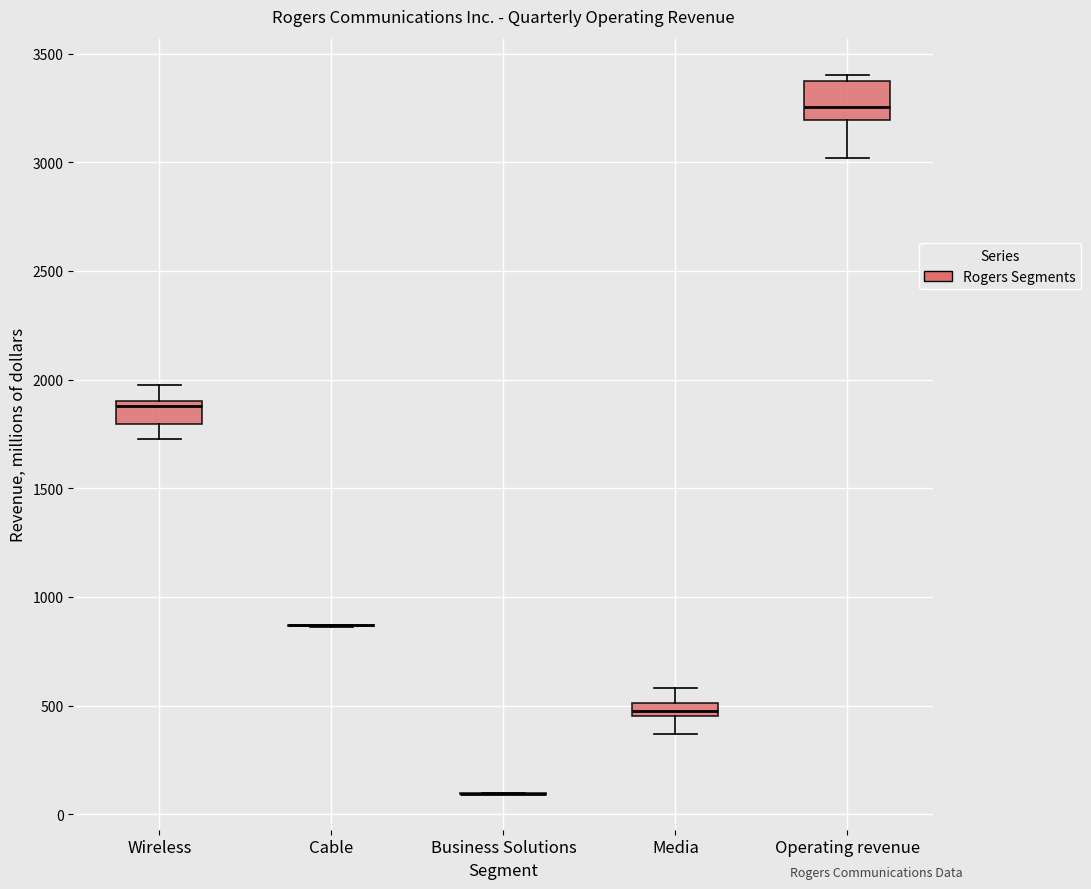

Where does the median line of the box for Operating revenue sit on the y-axis? The values are not printed on the chart, so give them approximately, as read against the axis.

3250